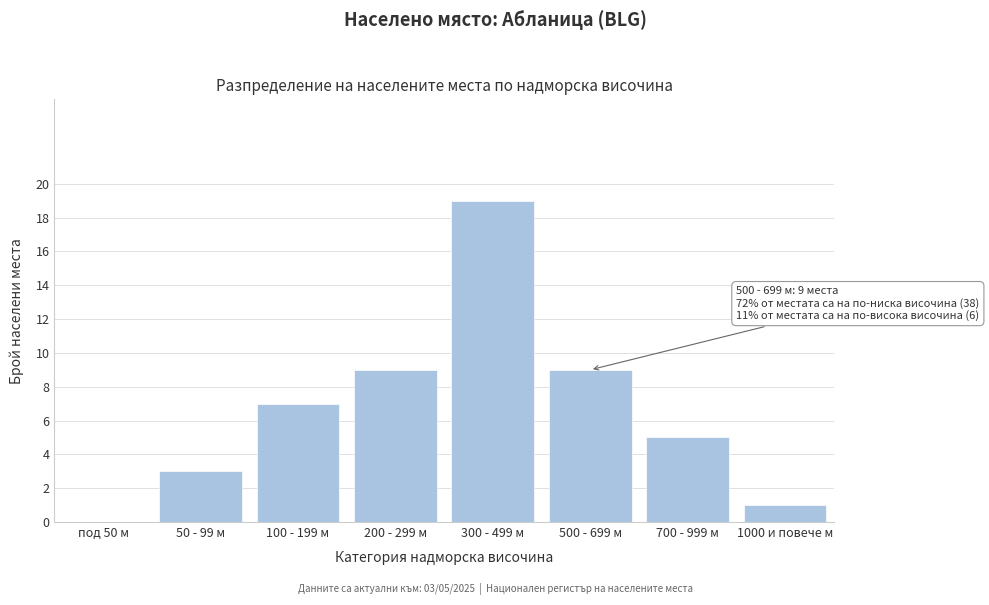

Reading right to left, extract all data points from this chart.

1000 и повече м=1	700 - 999 м=5	500 - 699 м=9	300 - 499 м=19	200 - 299 м=9	100 - 199 м=7	50 - 99 м=3	под 50 м=0